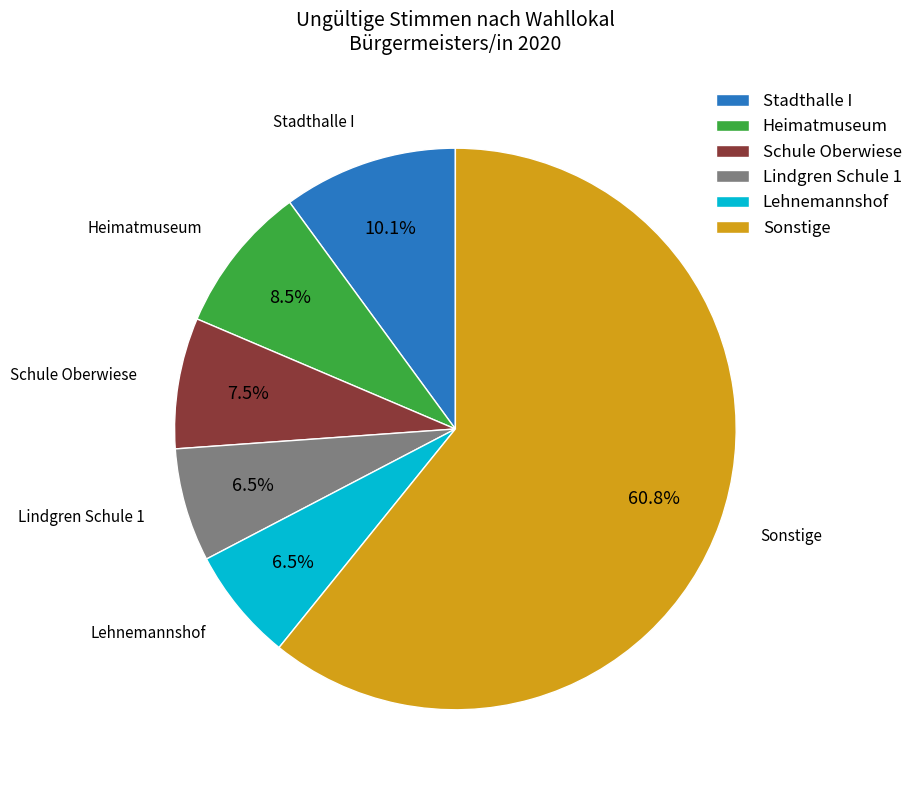

What is the largest slice in the pie chart?

Sonstige